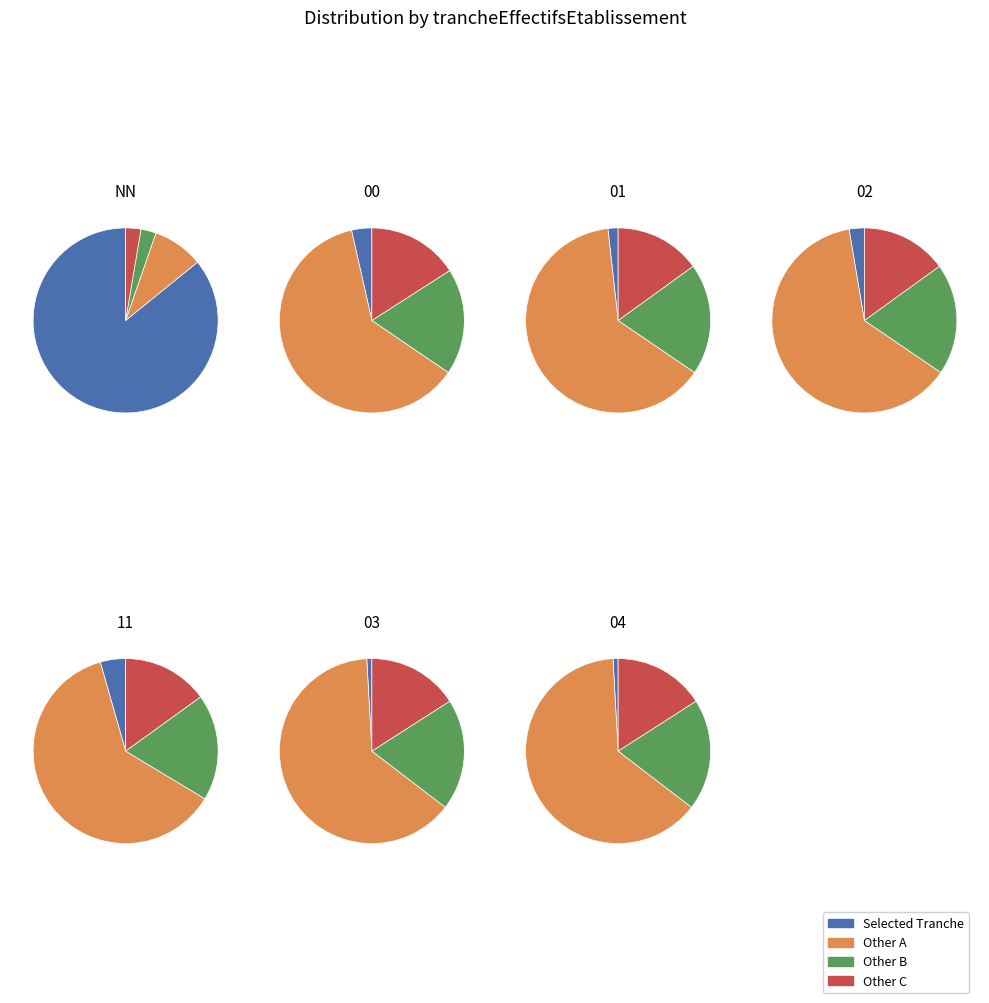

Is there any slice that represents more than half of the pie?

Yes